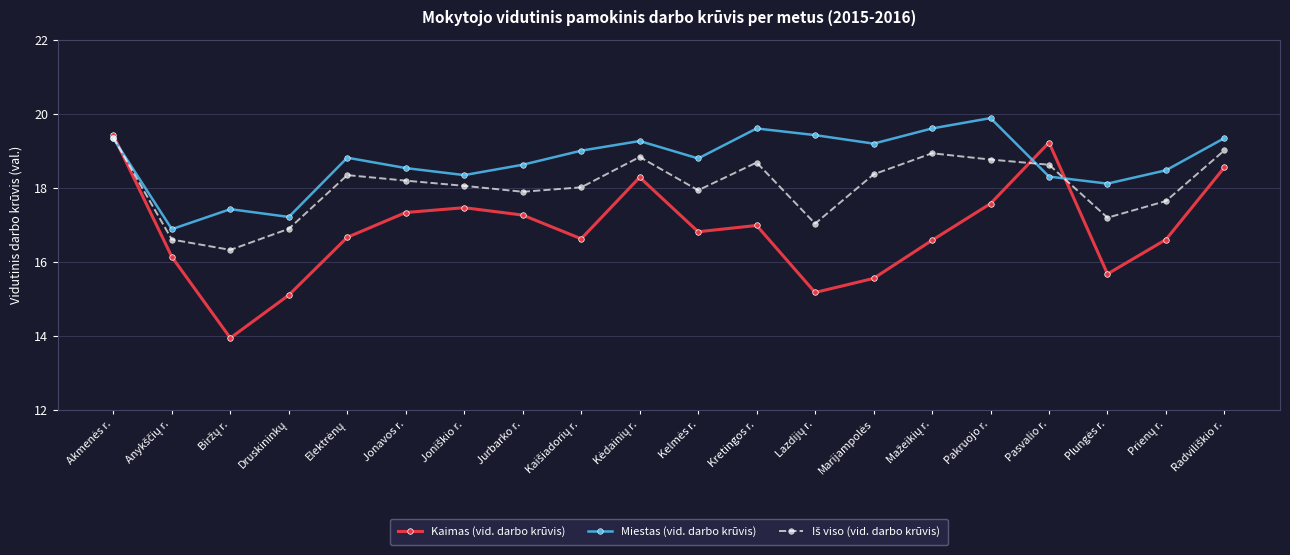

How many interior local peaks does the Miestas (vid. darbo krūvis) series have?

5